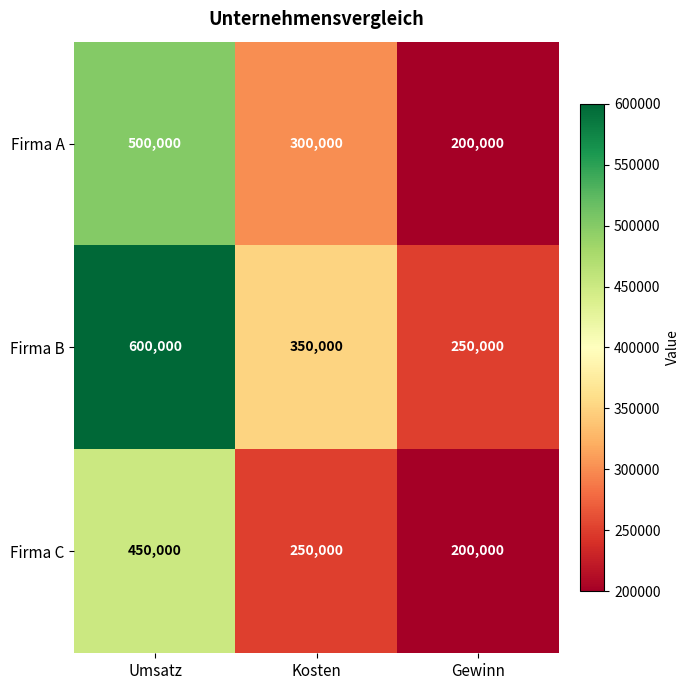

Which series has the largest total across all categories?

Firma B